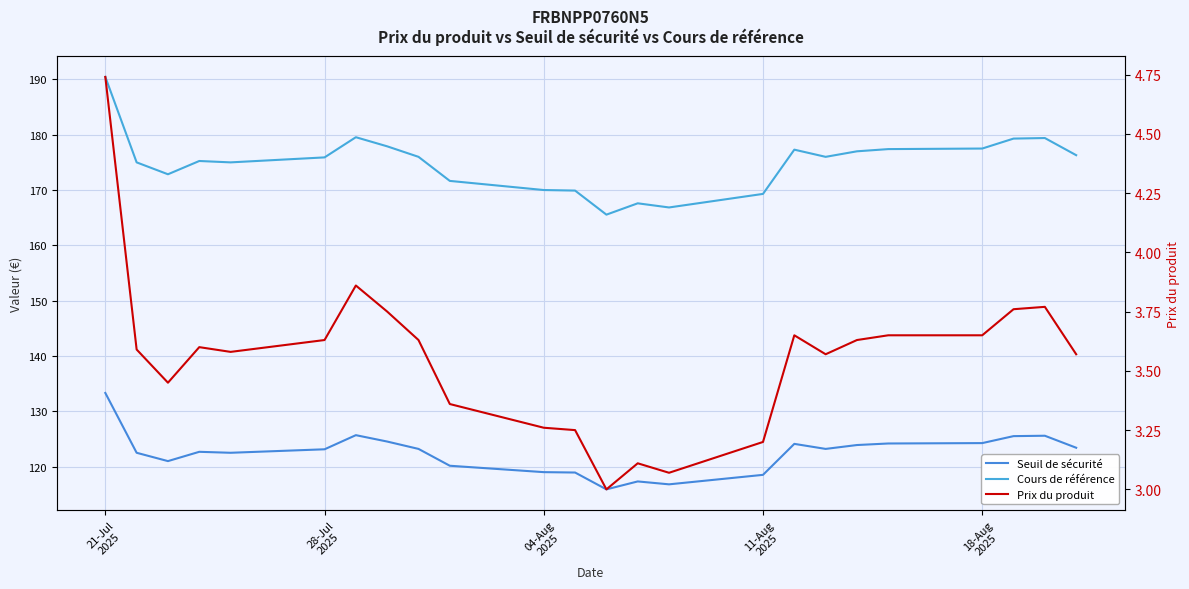

What is the maximum value for Prix du produit?

4.7